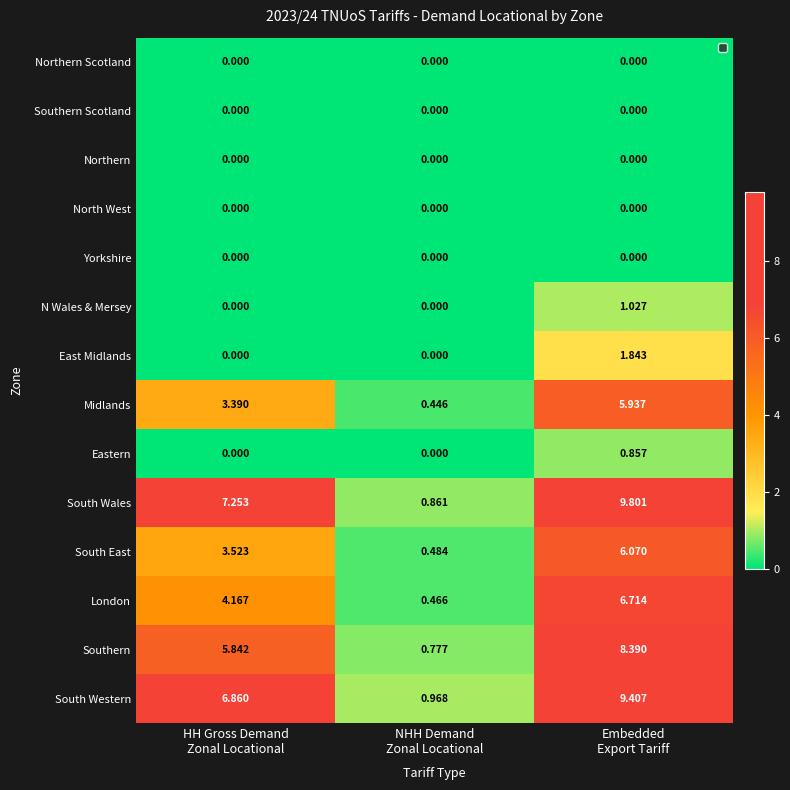

How many distinct data groups are displayed?

14